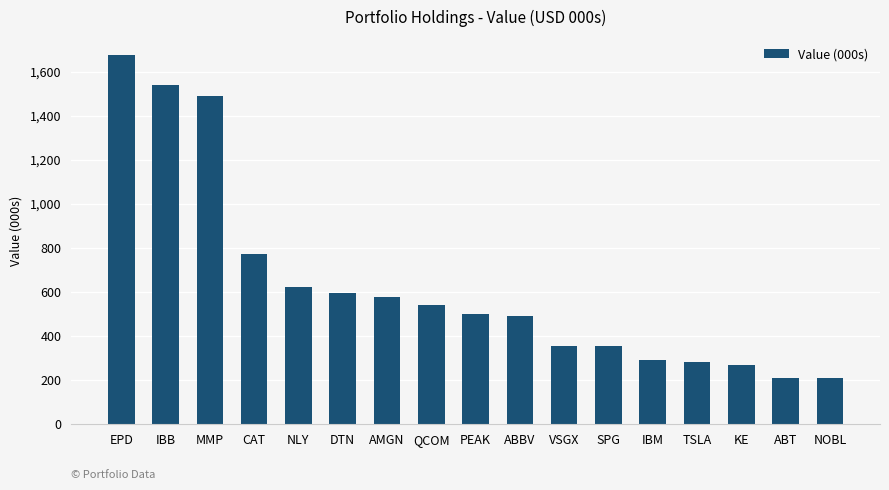

Are the bars horizontal?

No